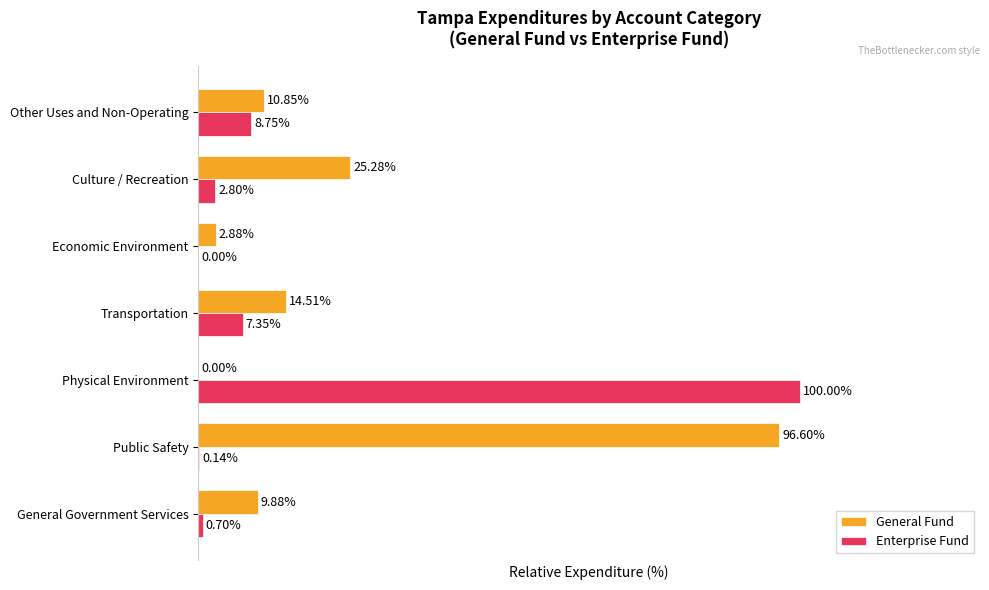

Which series changed the most between Physical Environment and Other Uses and Non-Operating?

Enterprise Fund